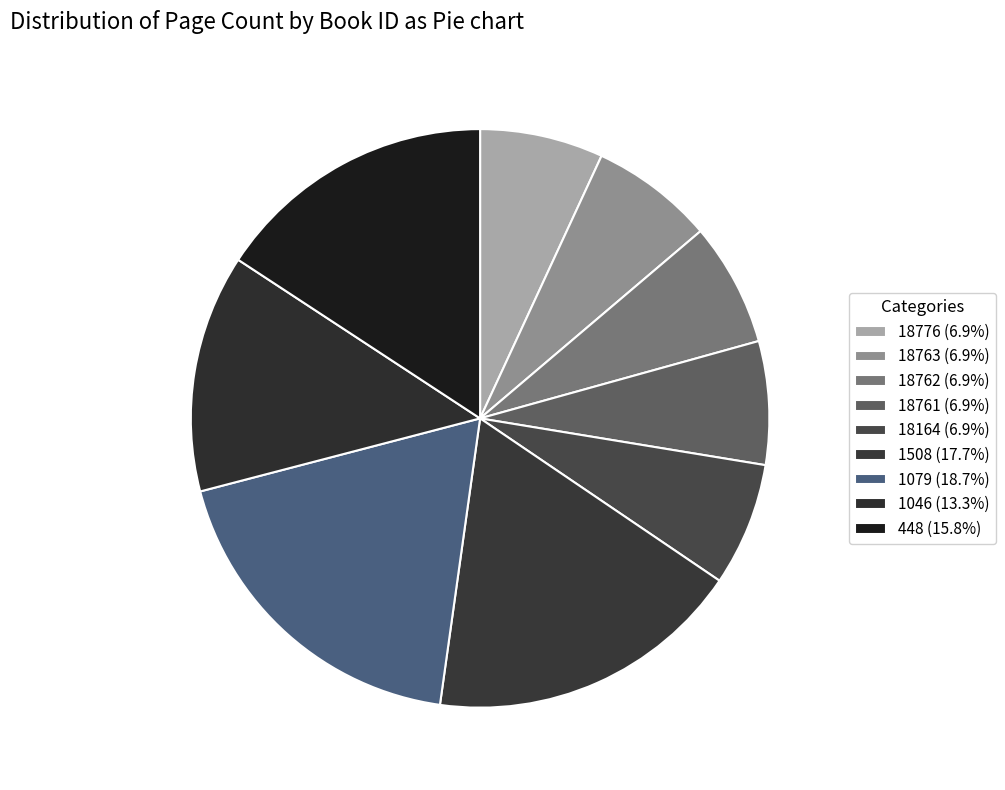

To the nearest percent, what is the difference between the 18763 and 1508 slice percentages?

11%